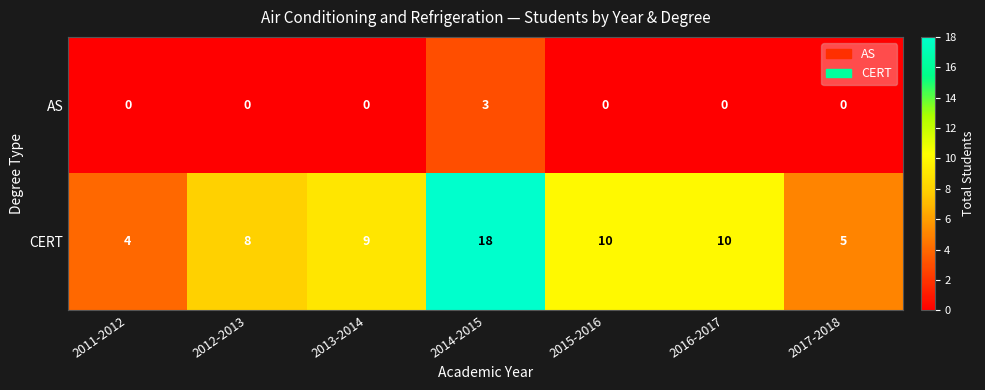

Which series changed the most between 2014-2015 and 2016-2017?

CERT